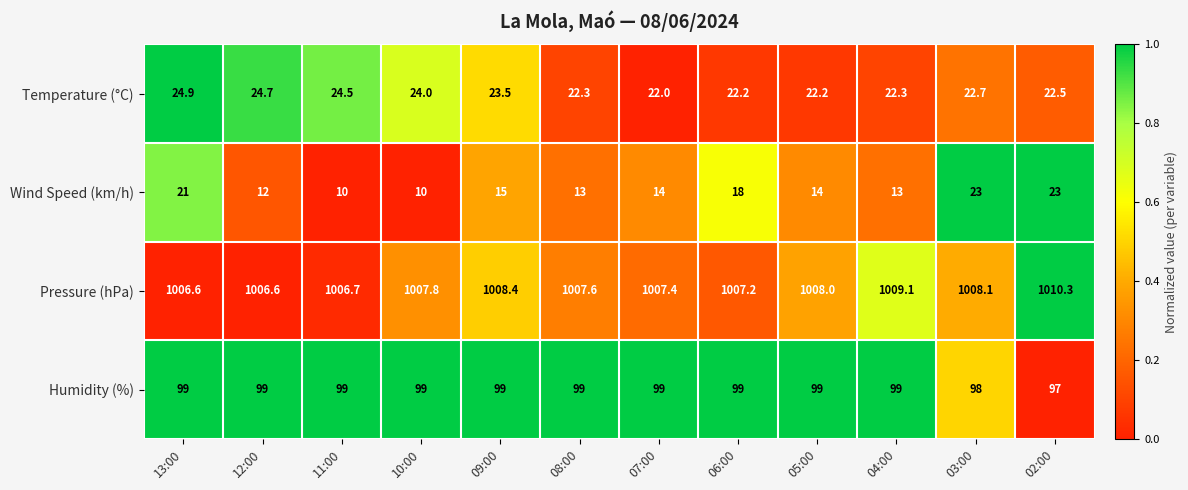

Which series has the largest range (max minus min)?

Wind Speed (km/h)